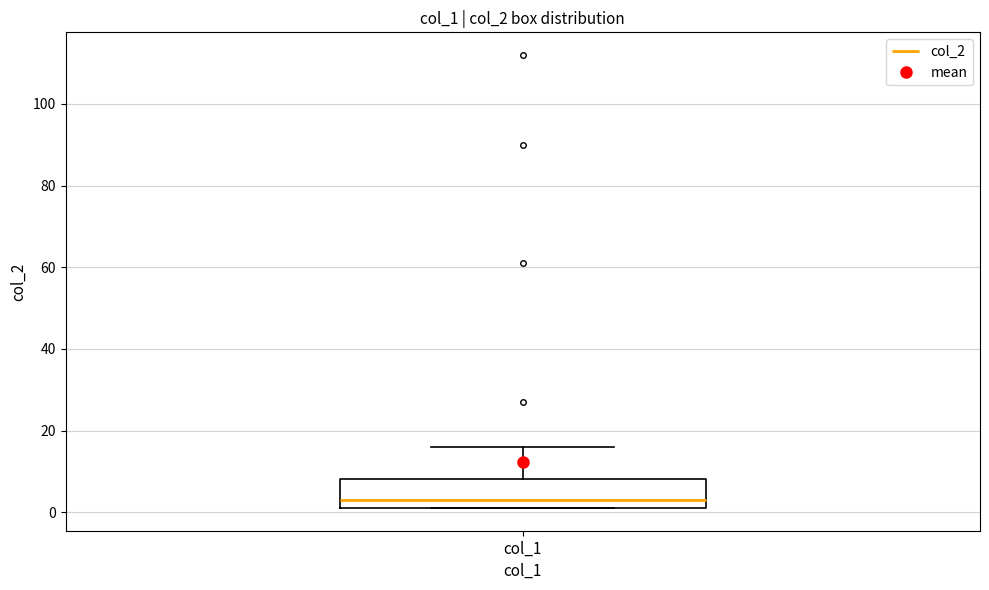

Read this box plot against the y-axis: the position of the median line, the range covered by the box, and the ends of both whiskers. The values are not printed on the chart, so give them approximately, as read against the axis.

median 4, box 2 to 8, whiskers 2 to 16